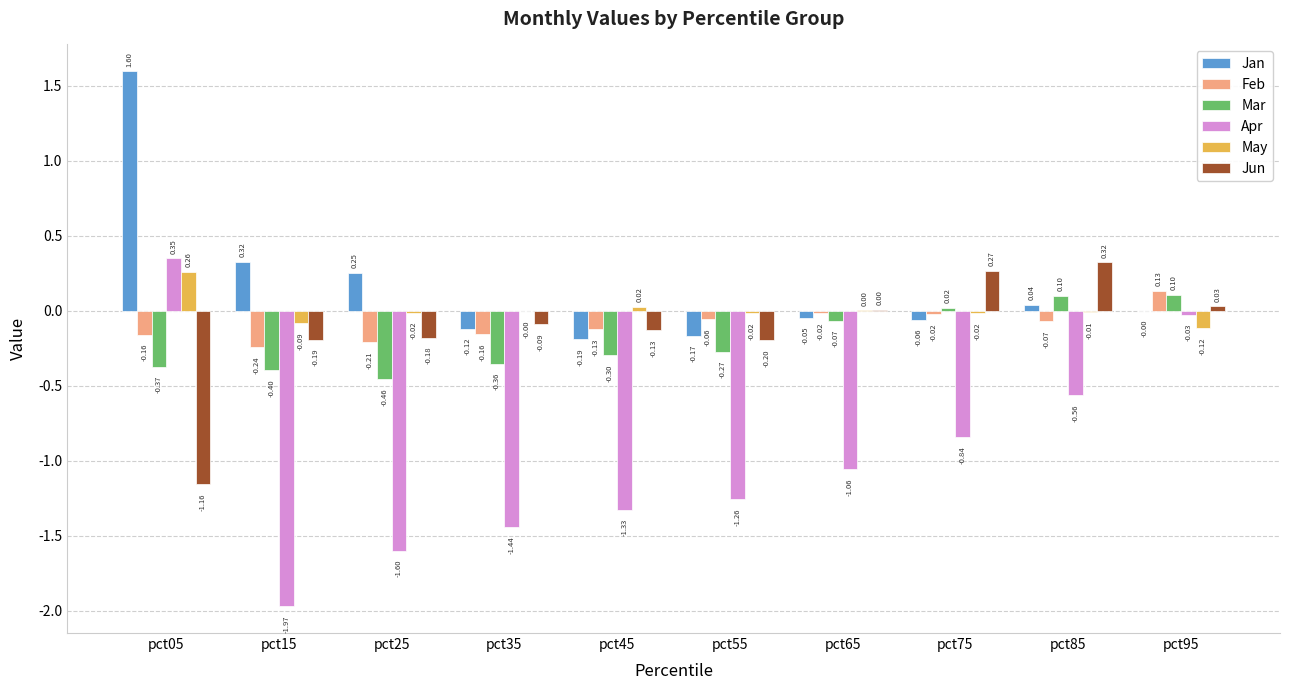

At which label does Apr first exceed -1?

pct05